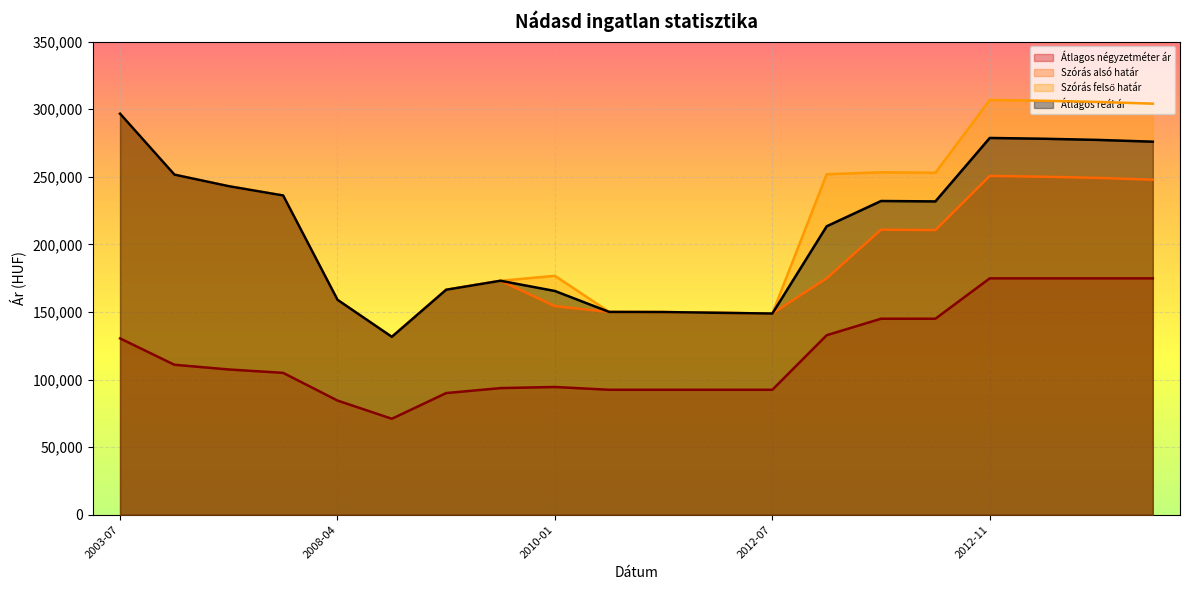

At which label does Átlagos reál ár first exceed 231771?

2003-07